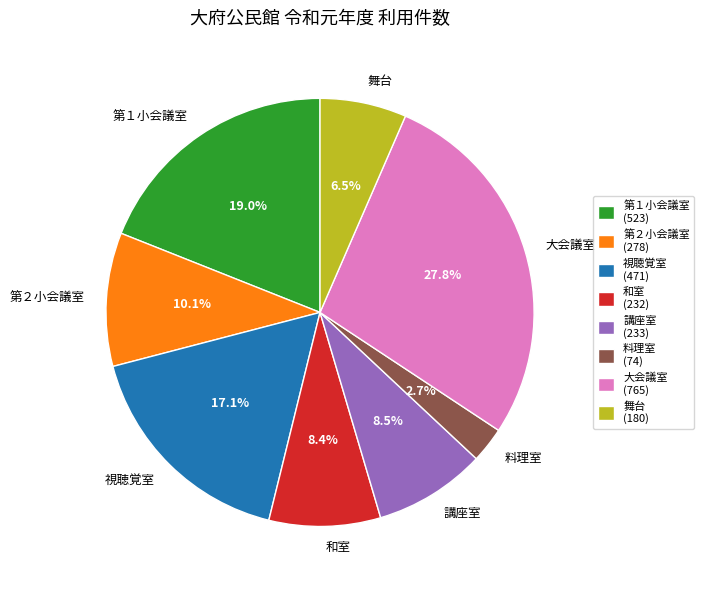

Between 第２小会議室 and 視聴覚室, which is larger?

視聴覚室